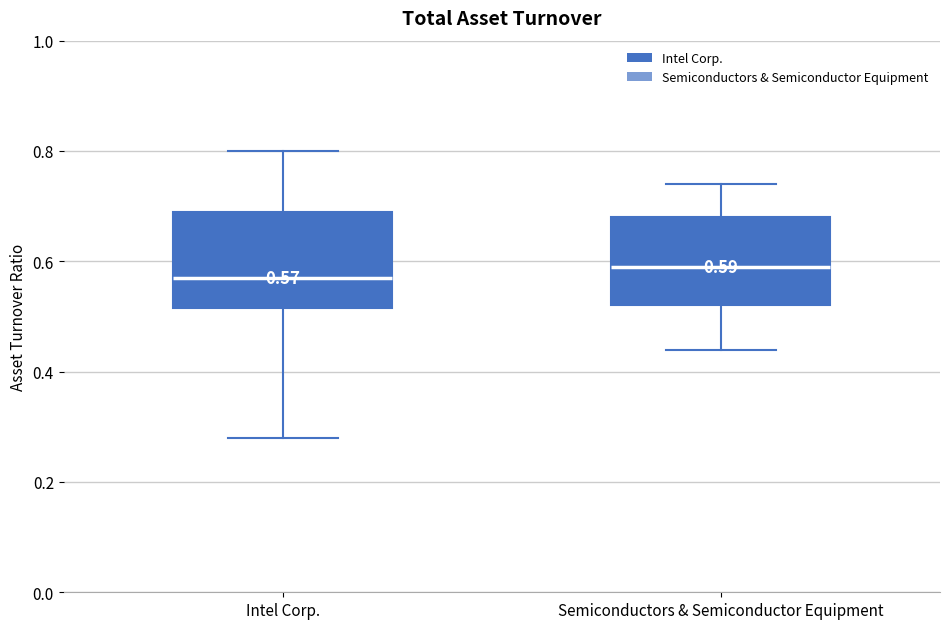

Which box has the highest median line?

Semiconductors & Semiconductor Equipment